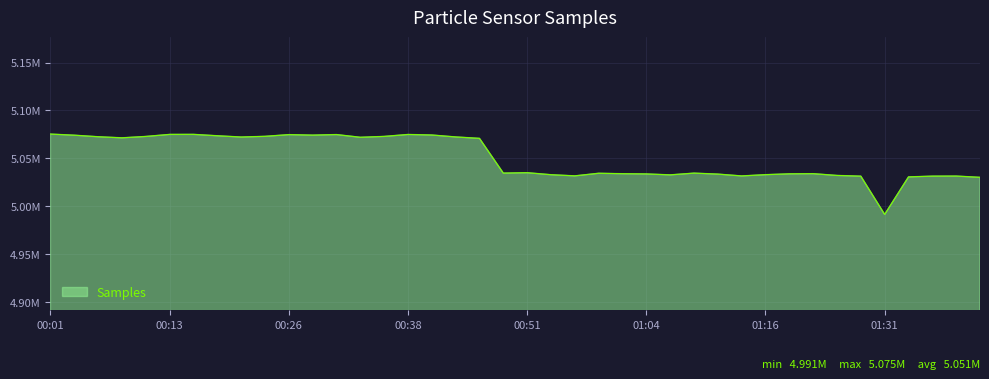

What is the label of the 32nd point from the left?

01:19